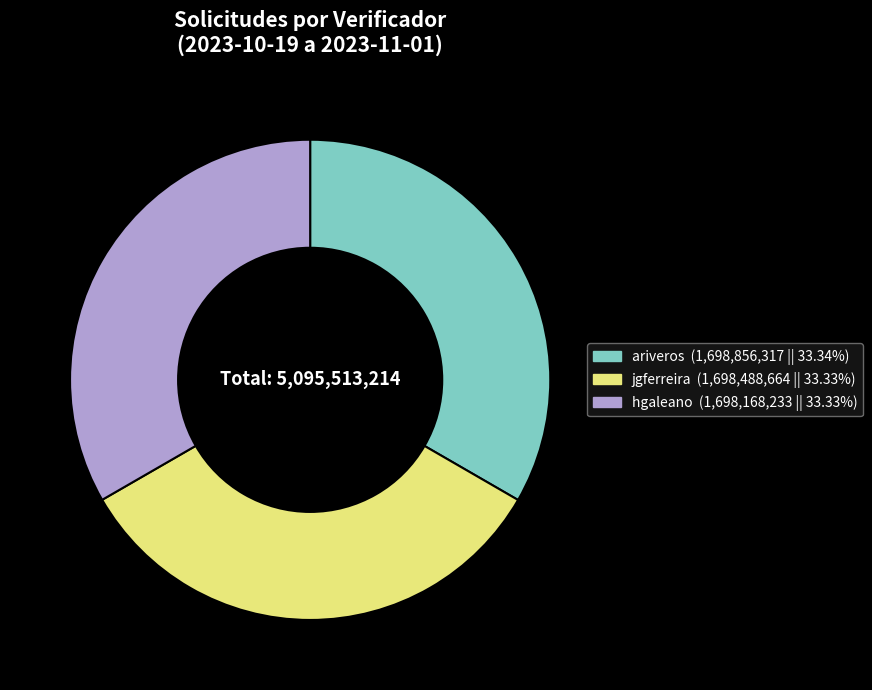

What is the ratio of the value at jgferreira to the value at ariveros?

1.0